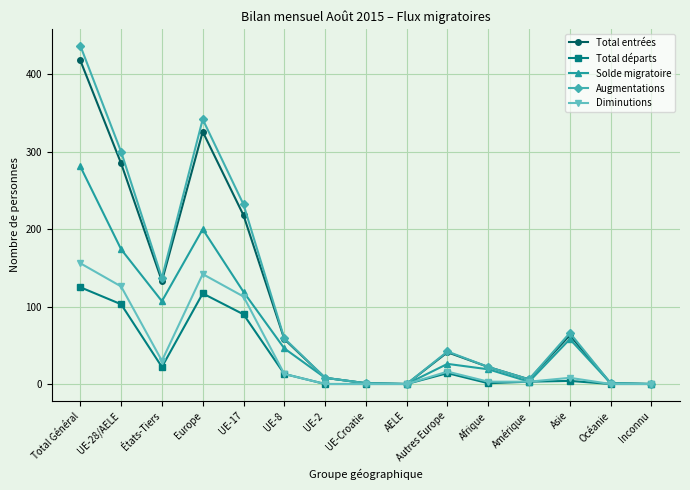

The Total entrées series shows 217 at Europe. True or false?

False